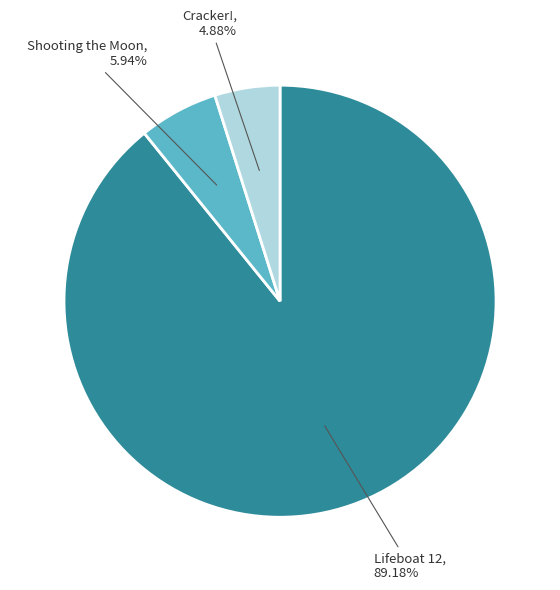

Does any single category account for the majority?

Yes